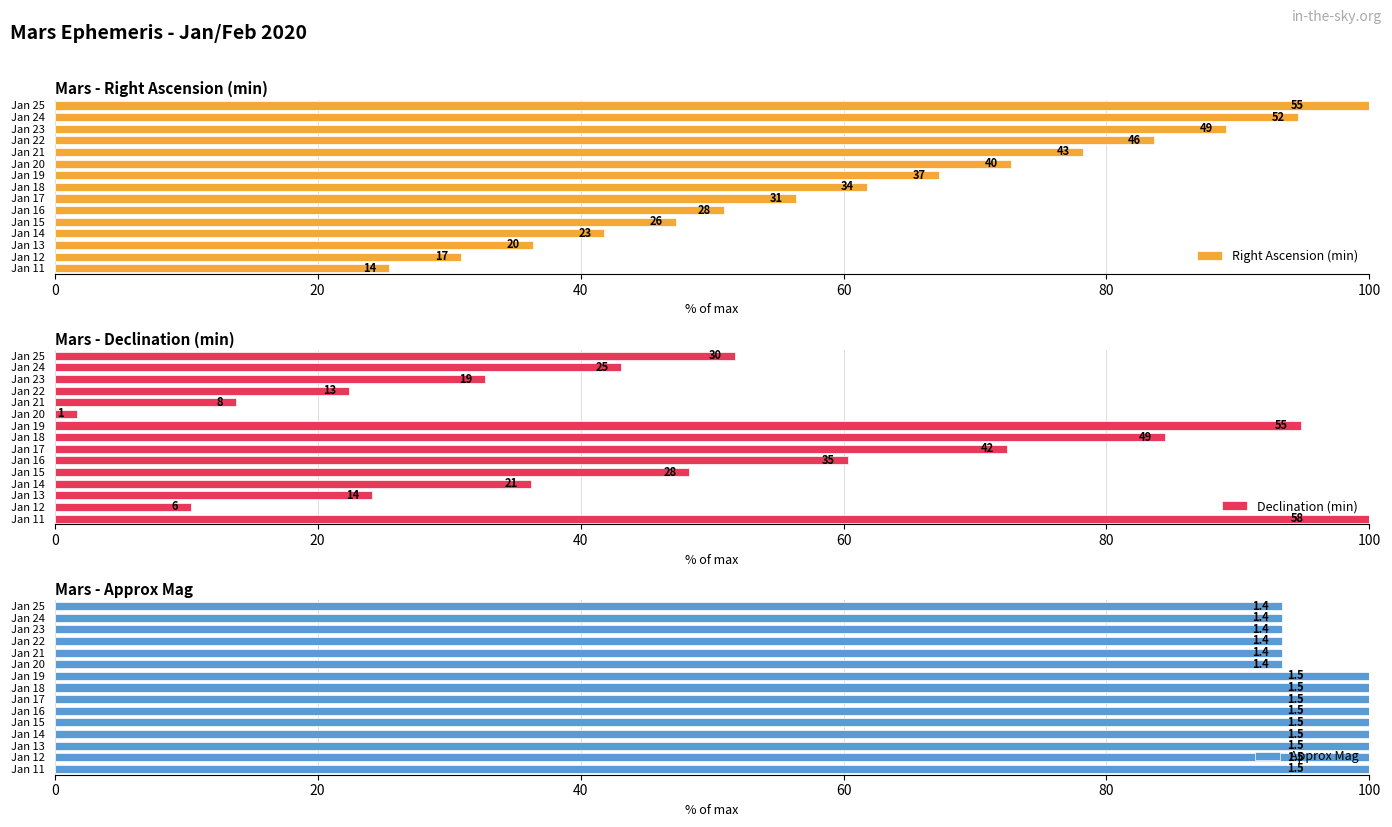

What is the value of the Right Ascension (min) bar at the 1st from the left?

25.5